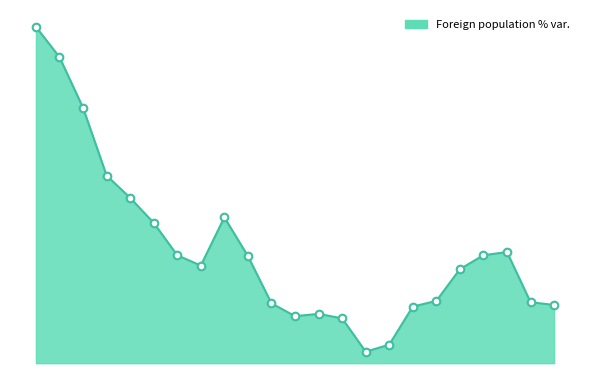

Between 2022 and 2020, which is larger?

2020